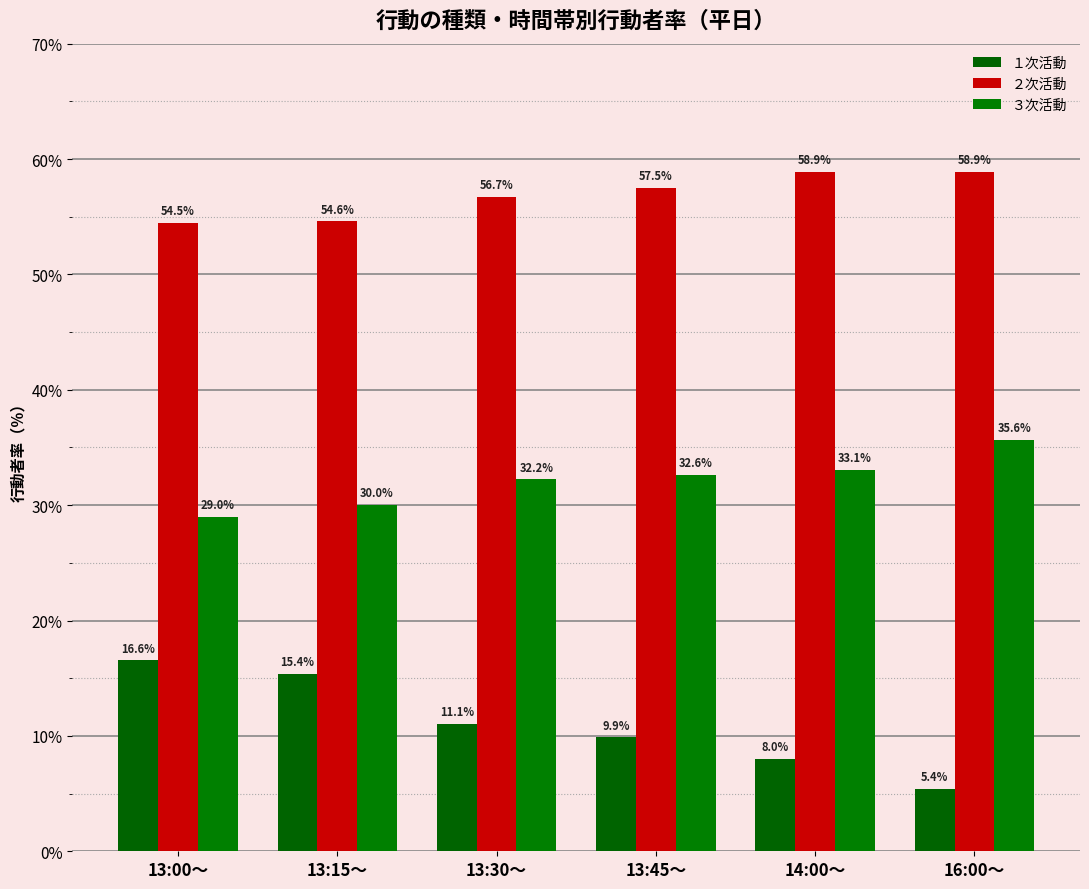

Is the value of ３次活動 at 14:00～ greater than the value of １次活動 at 14:00～?

Yes